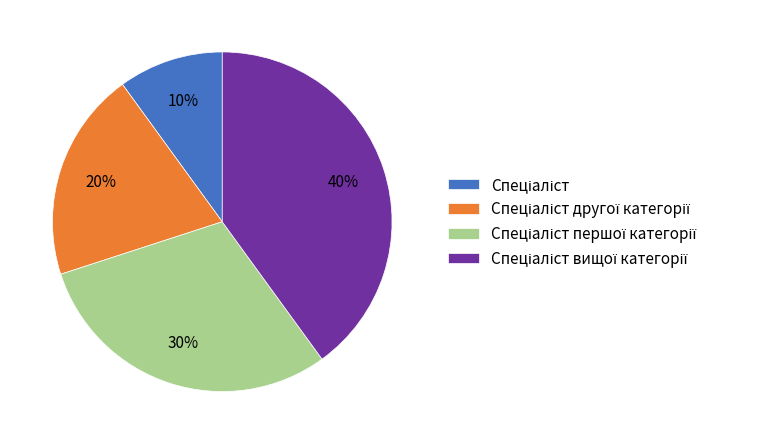

Does any single category account for the majority?

No